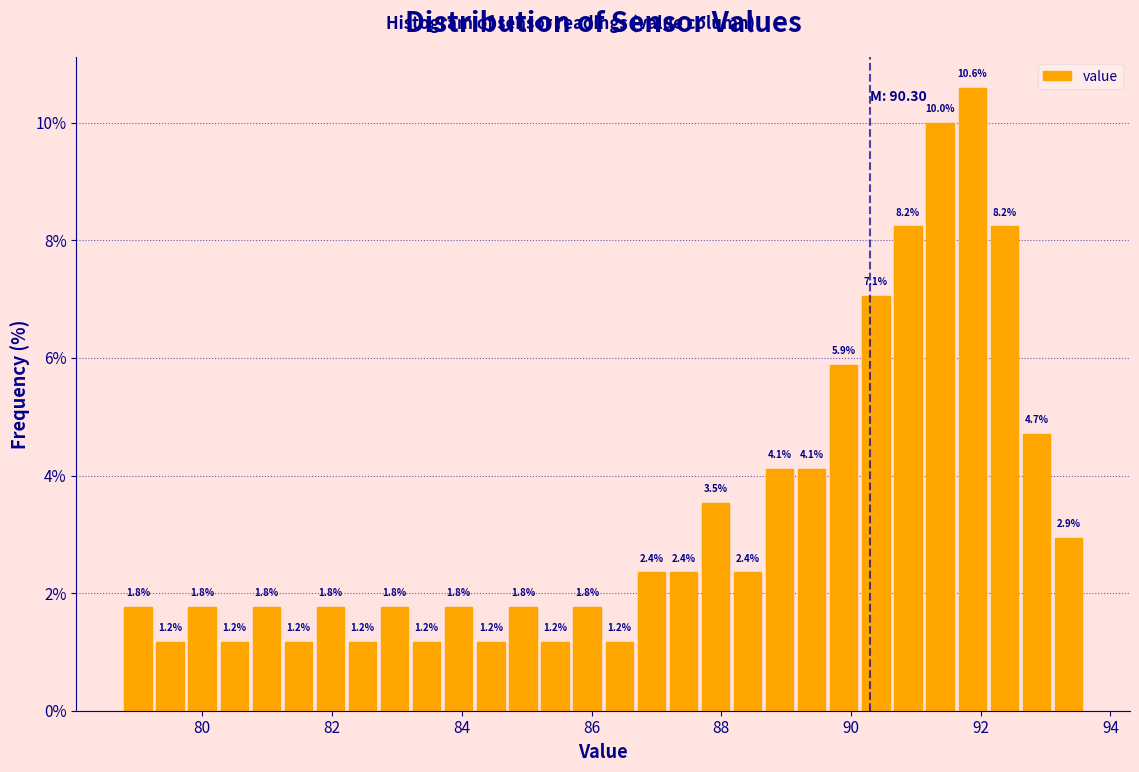

Read against the x-axis, roughly where is the centre of the tallest bar?

91.8